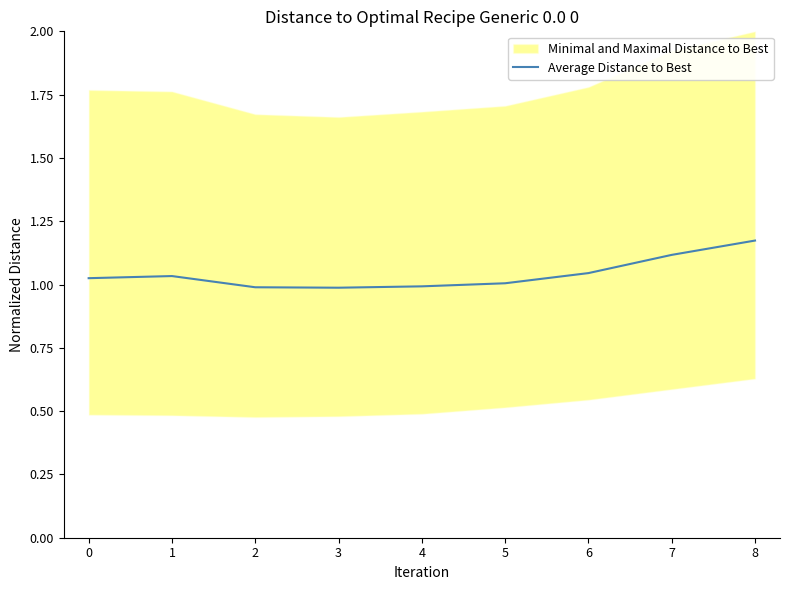

List the labels in order of value, largest first.

8, 7, 6, 1, 0, 5, 4, 2, 3